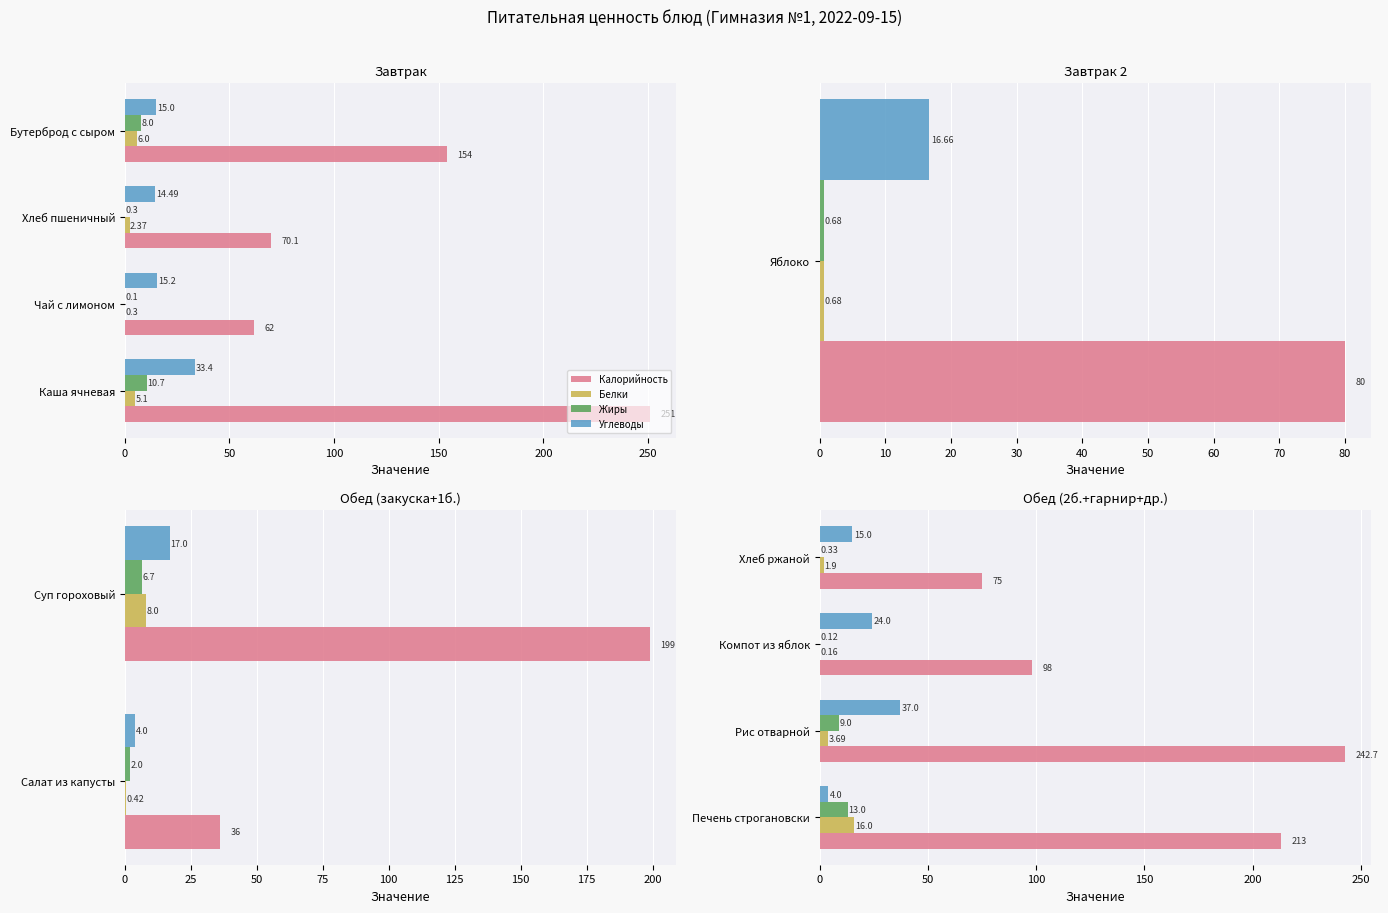

How many series are shown in this chart?

4